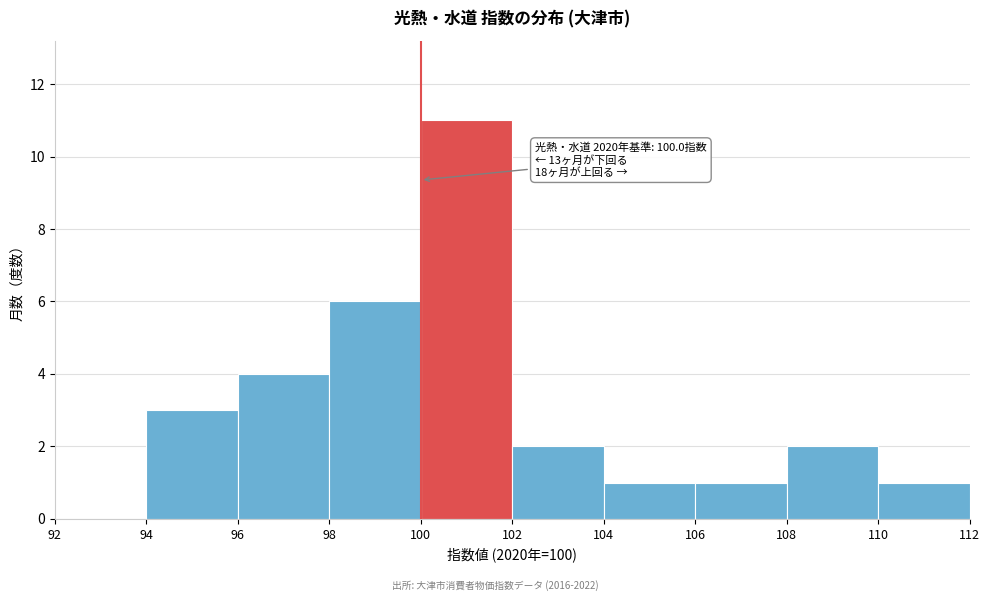

Over which range of the x-axis is the bar tallest?

100 to 102